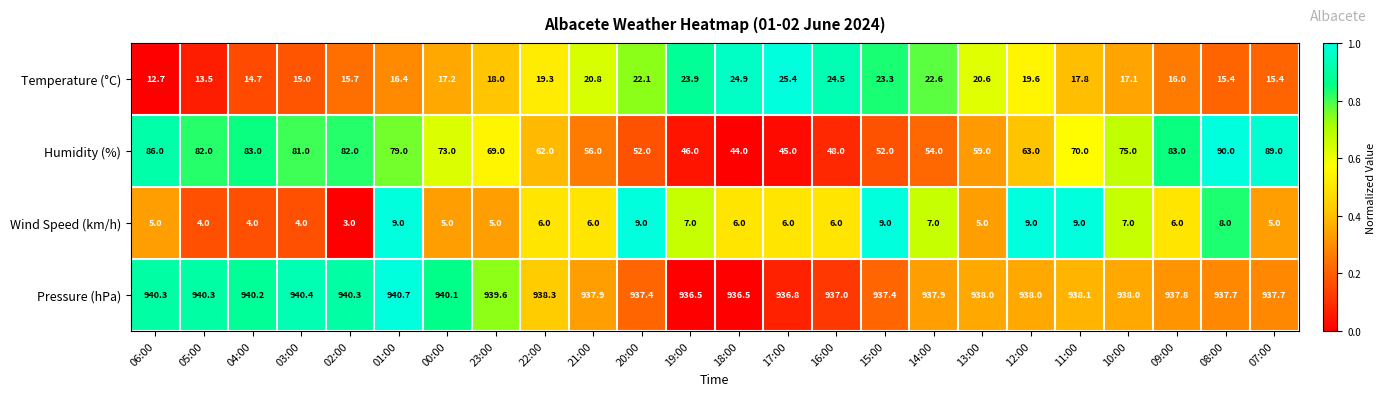

Which series has the largest total across all categories?

Pressure (hPa)